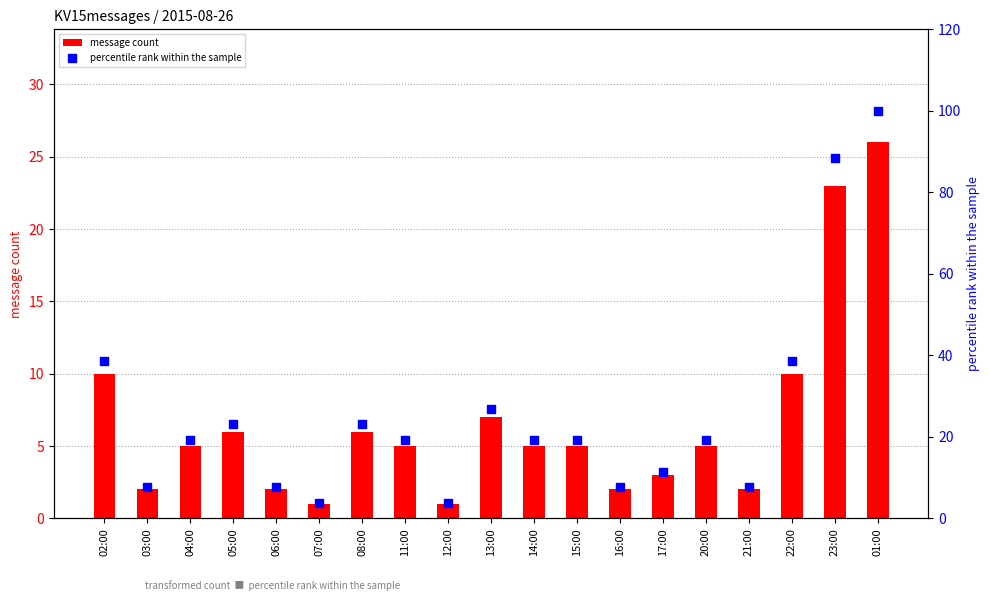

At how many categories does at least one series exceed 14?

12